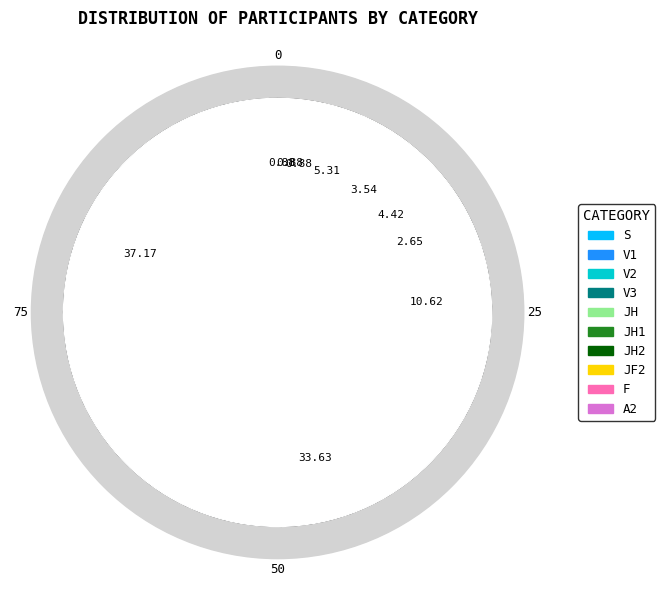

To the nearest percent, what is the difference between the JH and S slice percentages?

33%